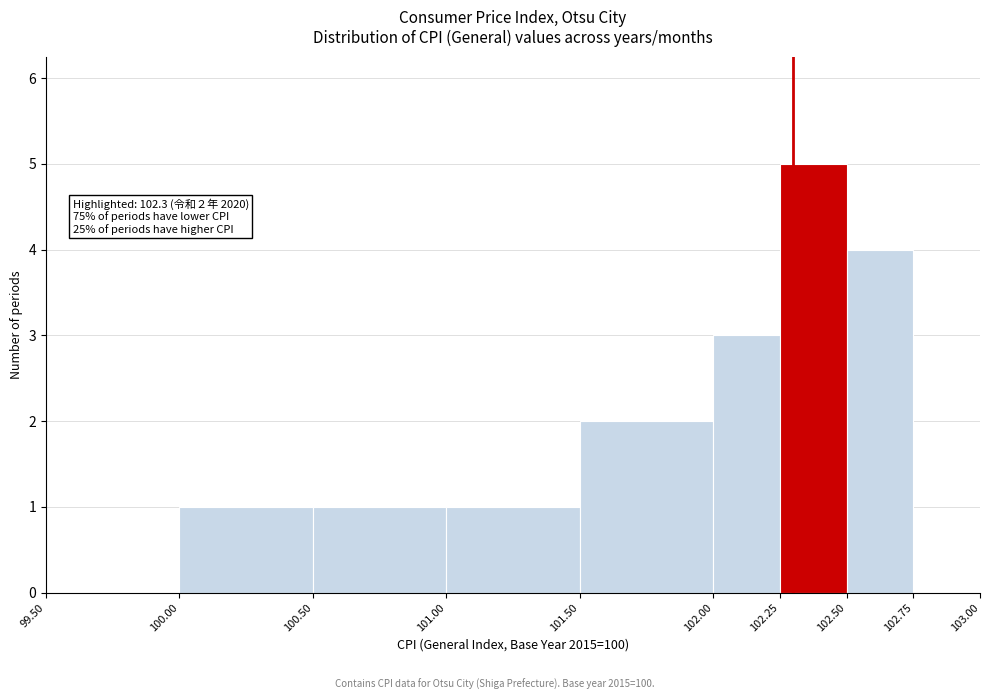

Over which range of the x-axis is the bar tallest?

102.25 to 102.50